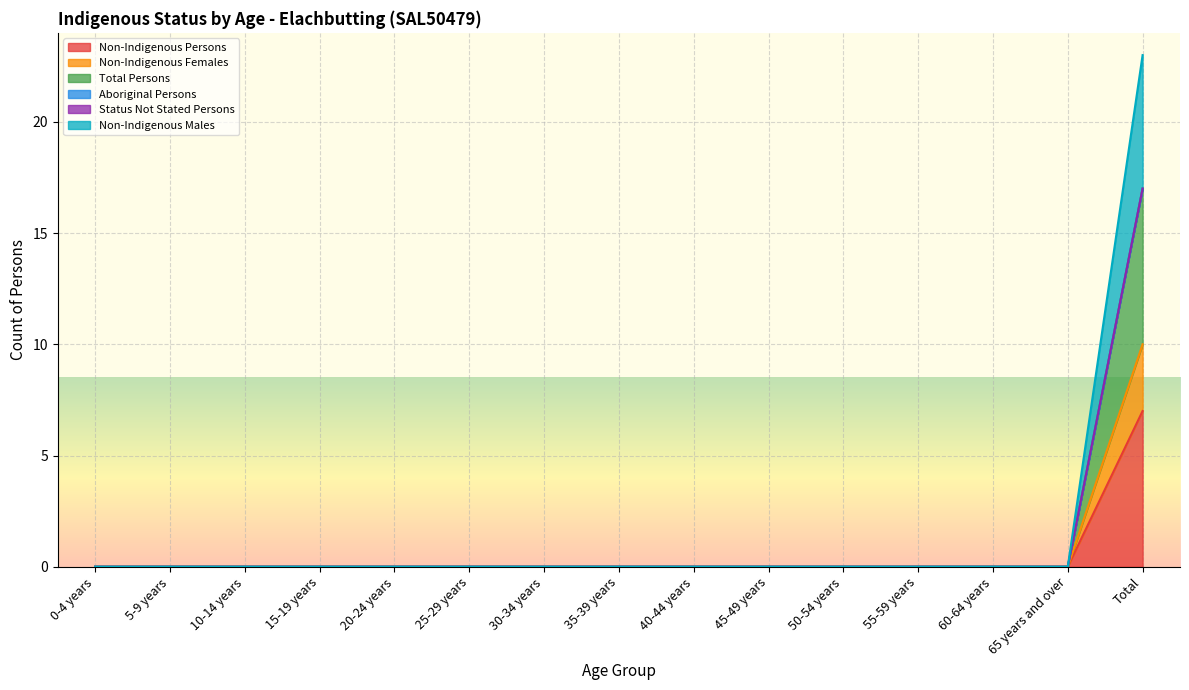

Read the Non-Indigenous Persons value at Total.

7